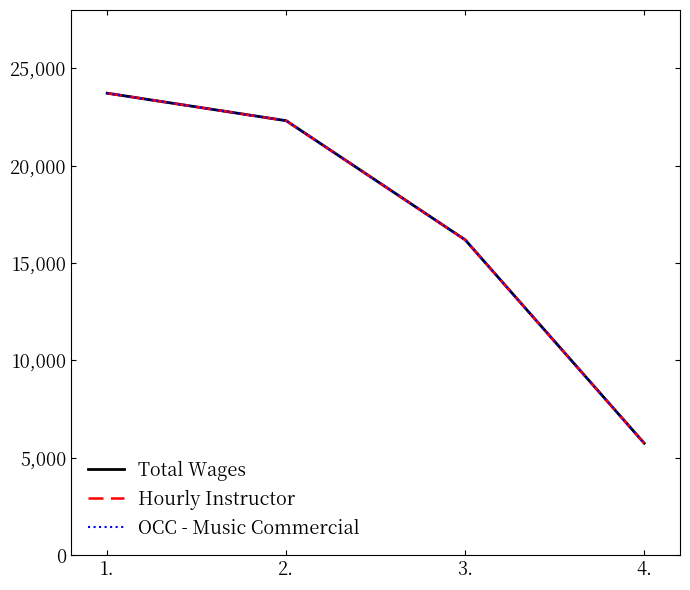

Is this an area chart (filled region under the line)?

No